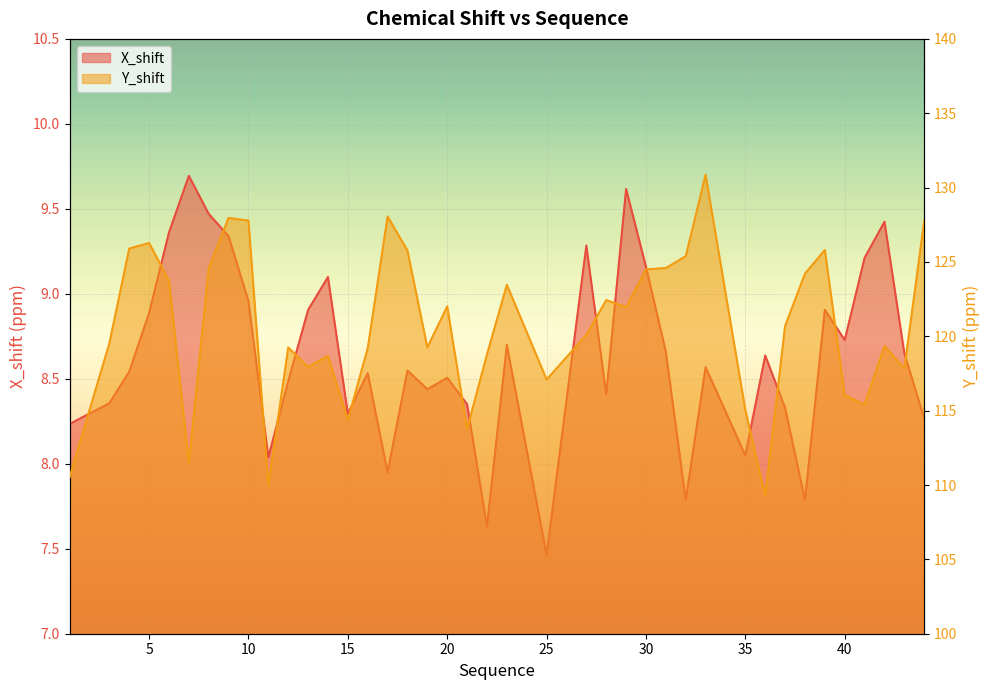

What is the approximate value of Y_shift at 11?

110.0